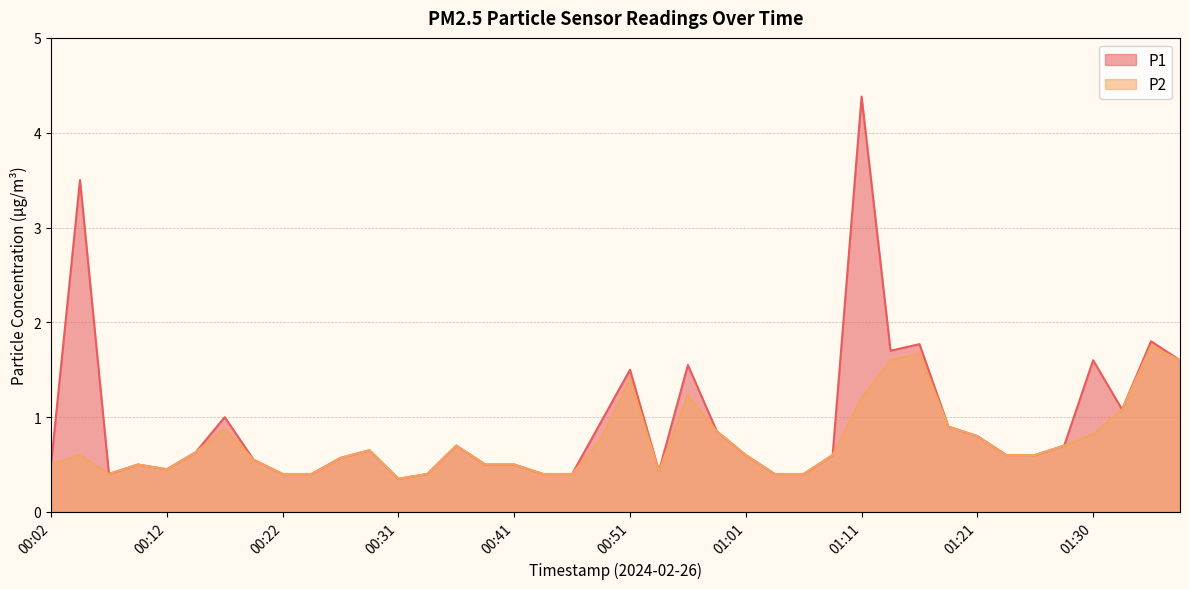

What are all the series names shown in the legend?

P1, P2